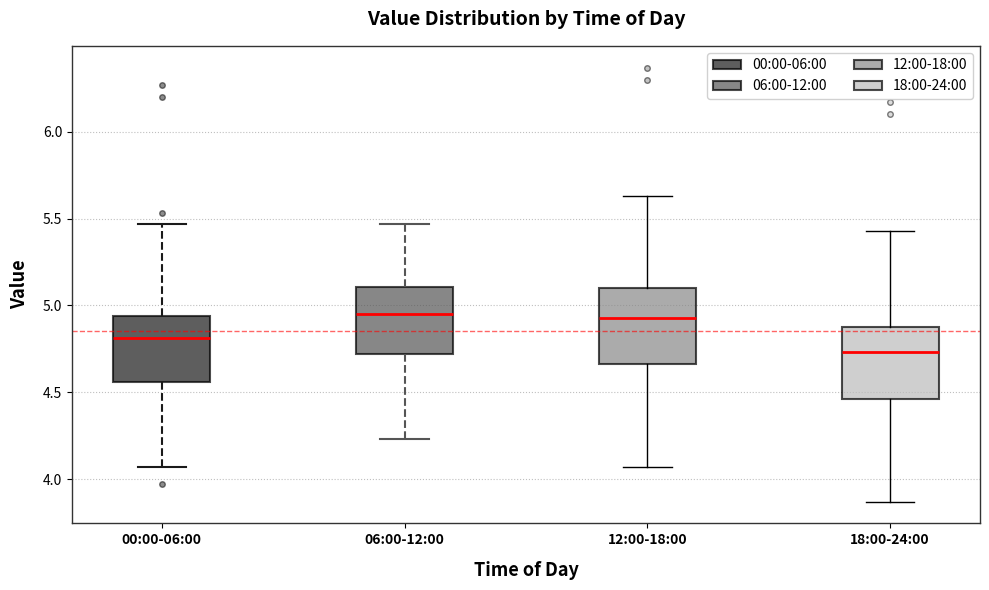

Where does the lower whisker of the box for 06:00-12:00 end on the y-axis? The values are not printed on the chart, so give them approximately, as read against the axis.

4.25